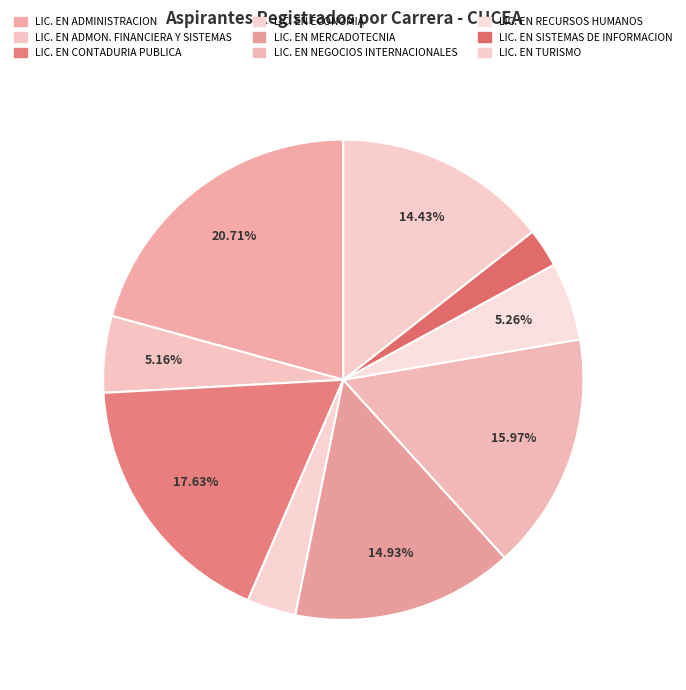

How much of the chart is everything except LIC. EN NEGOCIOS INTERNACIONALES?

84.0%